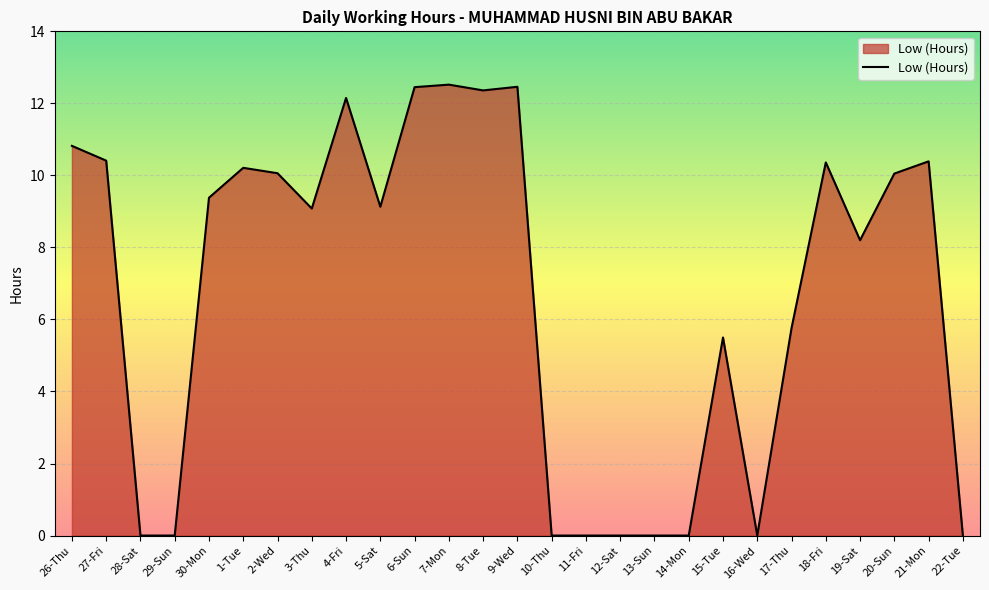

Is it true that the value at 19-Sat is 11.9?

False